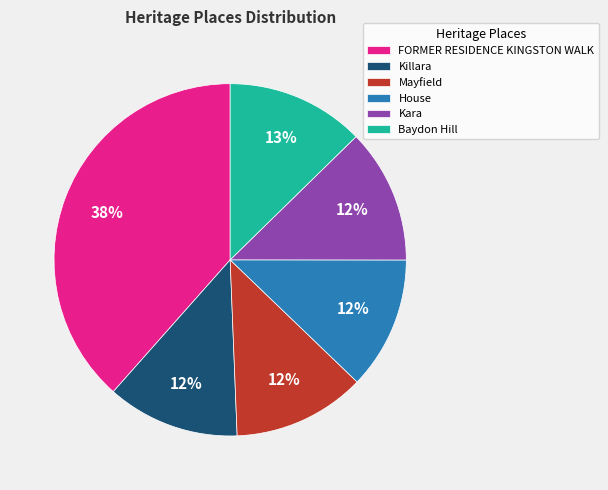

To the nearest percent, what percentage of the pie is Kara?

12%